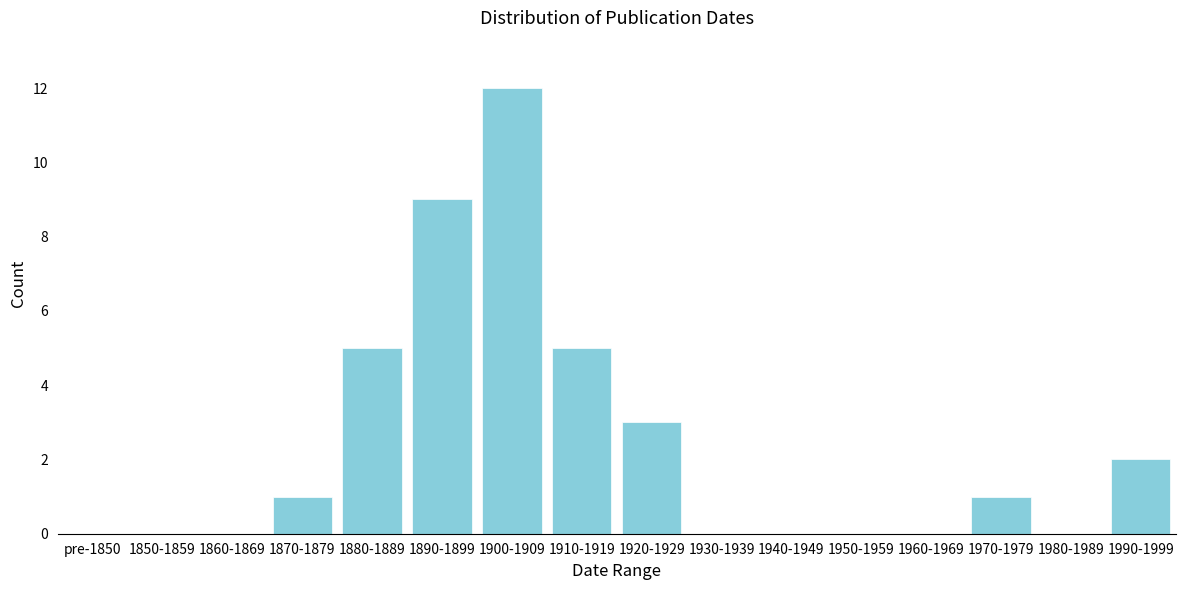

Reading left to right, what are all the values shown in this chart?

pre-1850=0	1850-1859=0	1860-1869=0	1870-1879=1	1880-1889=5	1890-1899=9	1900-1909=12	1910-1919=5	1920-1929=3	1930-1939=0	1940-1949=0	1950-1959=0	1960-1969=0	1970-1979=1	1980-1989=0	1990-1999=2